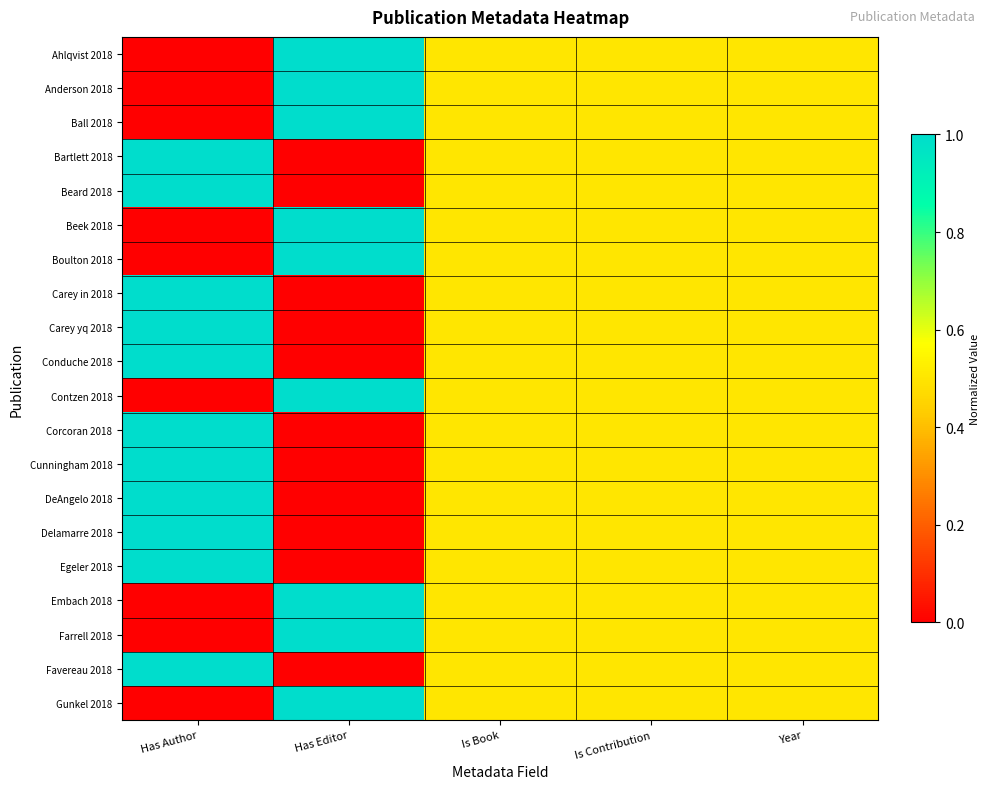

Reading right to left, what are all the values shown in this chart?

Ahlqvist 2018: Year=0.5	Is Contribution=0.5	Is Book=0.5	Has Editor=1.0	Has Author=0.0
Anderson 2018: Year=0.5	Is Contribution=0.5	Is Book=0.5	Has Editor=1.0	Has Author=0.0
Ball 2018: Year=0.5	Is Contribution=0.5	Is Book=0.5	Has Editor=1.0	Has Author=0.0
Bartlett 2018: Year=0.5	Is Contribution=0.5	Is Book=0.5	Has Editor=0.0	Has Author=1.0
Beard 2018: Year=0.5	Is Contribution=0.5	Is Book=0.5	Has Editor=0.0	Has Author=1.0
Beek 2018: Year=0.5	Is Contribution=0.5	Is Book=0.5	Has Editor=1.0	Has Author=0.0
Boulton 2018: Year=0.5	Is Contribution=0.5	Is Book=0.5	Has Editor=1.0	Has Author=0.0
Carey in 2018: Year=0.5	Is Contribution=0.5	Is Book=0.5	Has Editor=0.0	Has Author=1.0
Carey yq 2018: Year=0.5	Is Contribution=0.5	Is Book=0.5	Has Editor=0.0	Has Author=1.0
Conduche 2018: Year=0.5	Is Contribution=0.5	Is Book=0.5	Has Editor=0.0	Has Author=1.0
Contzen 2018: Year=0.5	Is Contribution=0.5	Is Book=0.5	Has Editor=1.0	Has Author=0.0
Corcoran 2018: Year=0.5	Is Contribution=0.5	Is Book=0.5	Has Editor=0.0	Has Author=1.0
Cunningham 2018: Year=0.5	Is Contribution=0.5	Is Book=0.5	Has Editor=0.0	Has Author=1.0
DeAngelo 2018: Year=0.5	Is Contribution=0.5	Is Book=0.5	Has Editor=0.0	Has Author=1.0
Delamarre 2018: Year=0.5	Is Contribution=0.5	Is Book=0.5	Has Editor=0.0	Has Author=1.0
Egeler 2018: Year=0.5	Is Contribution=0.5	Is Book=0.5	Has Editor=0.0	Has Author=1.0
Embach 2018: Year=0.5	Is Contribution=0.5	Is Book=0.5	Has Editor=1.0	Has Author=0.0
Farrell 2018: Year=0.5	Is Contribution=0.5	Is Book=0.5	Has Editor=1.0	Has Author=0.0
Favereau 2018: Year=0.5	Is Contribution=0.5	Is Book=0.5	Has Editor=0.0	Has Author=1.0
Gunkel 2018: Year=0.5	Is Contribution=0.5	Is Book=0.5	Has Editor=1.0	Has Author=0.0